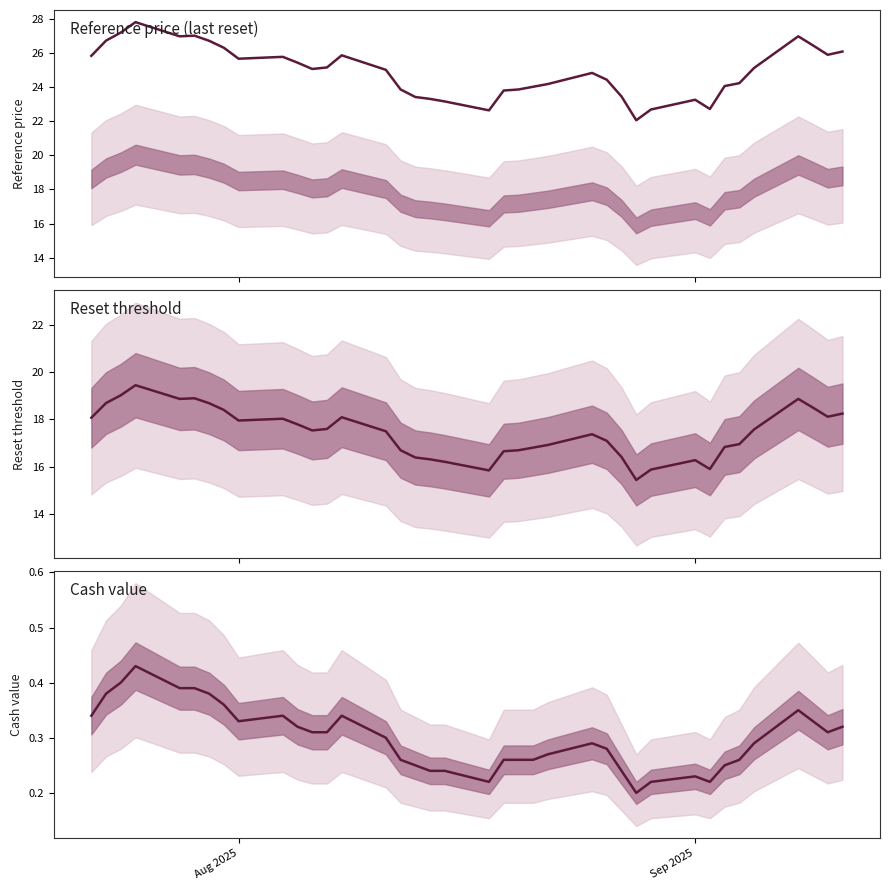

True or false: Reference price (last reset) and Cash value cross at least once.

False